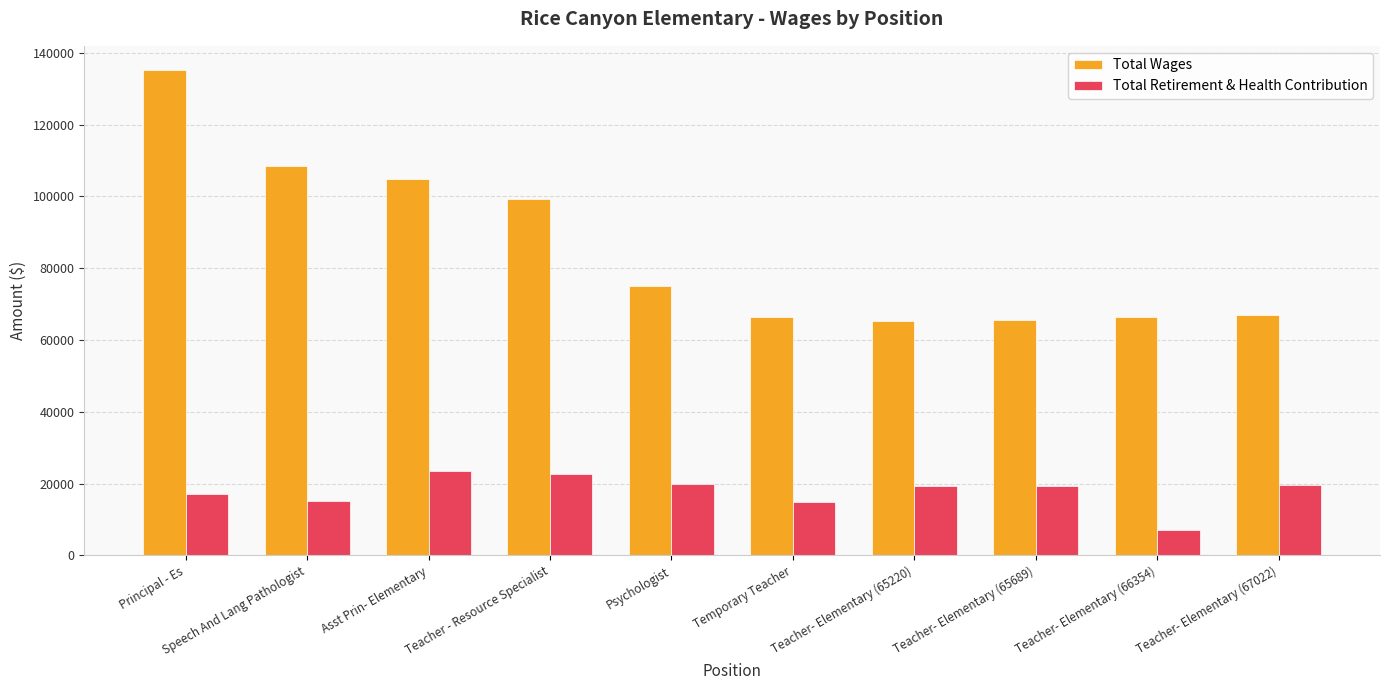

At which category is the sum across all series the highest?

Principal - Es